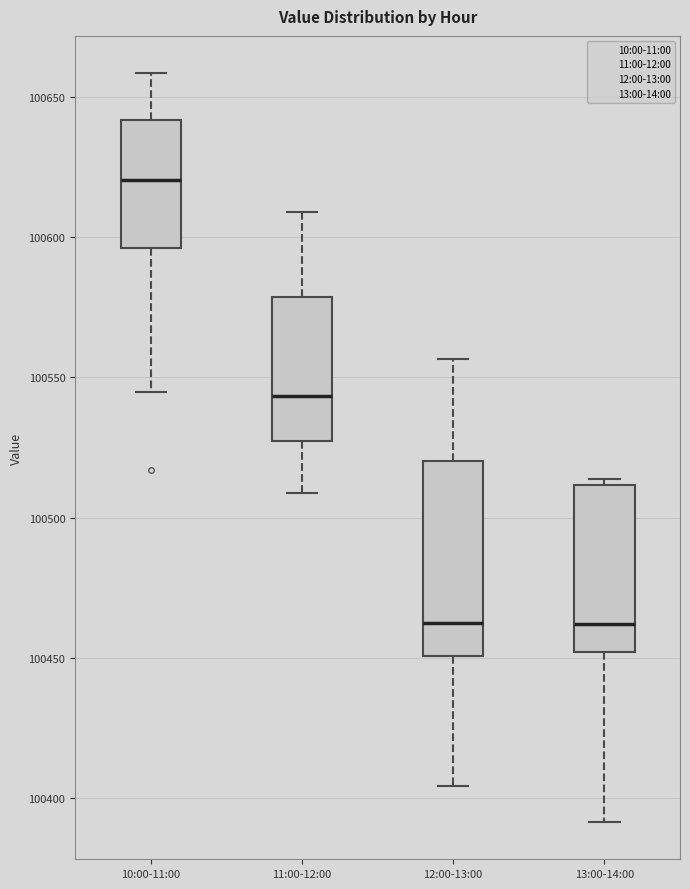

Where does the median line of the box for 11:00-12:00 sit on the y-axis? The values are not printed on the chart, so give them approximately, as read against the axis.

100545